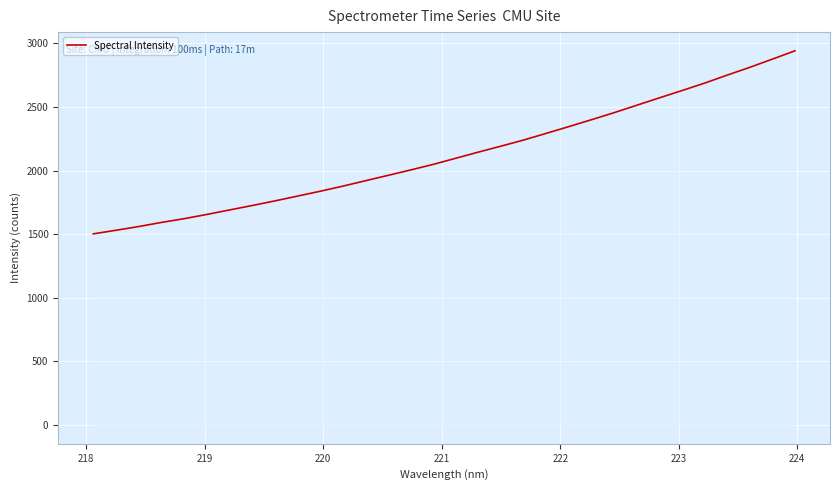

What is the smallest value displayed?

1502.7